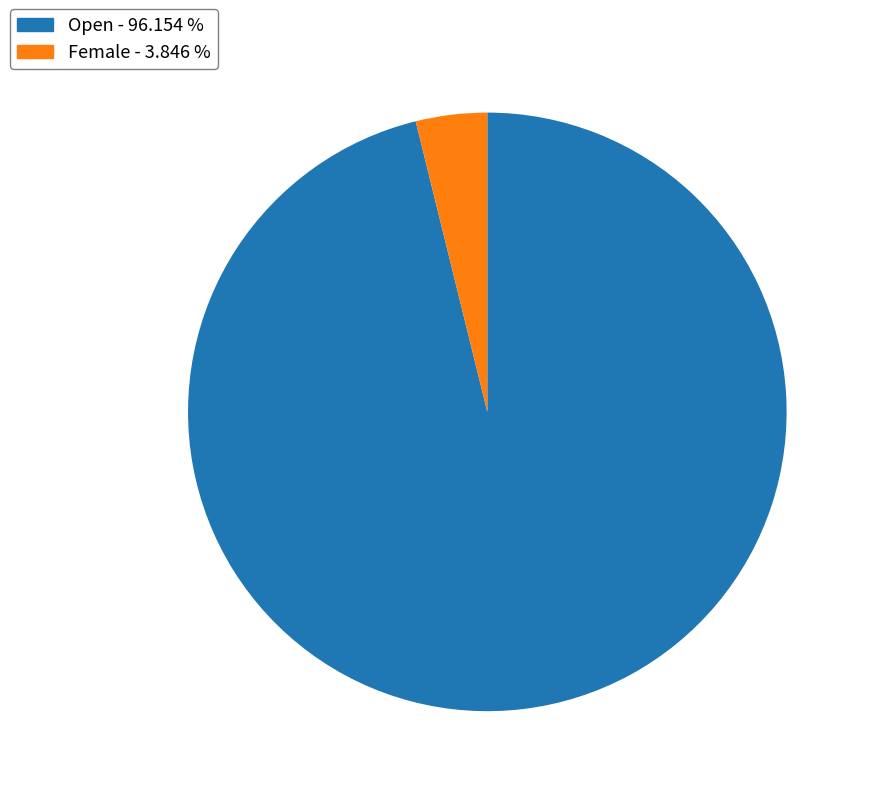

Is Open the majority of the pie?

Yes